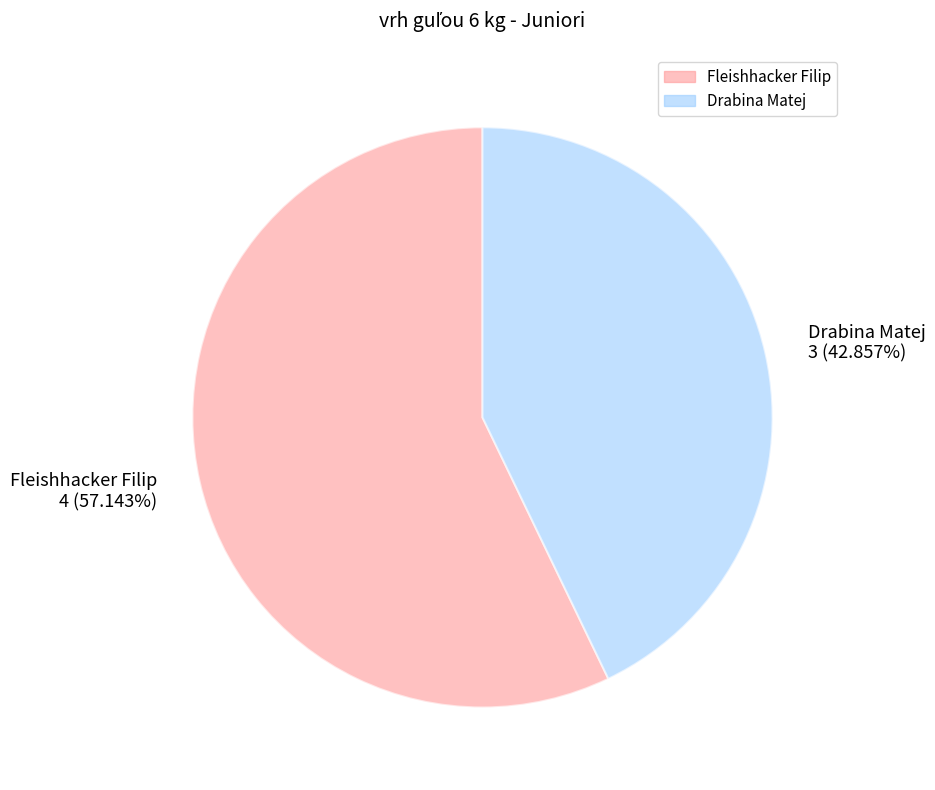

To the nearest percent, what is the combined percentage of Drabina Matej and Fleishhacker Filip?

100%